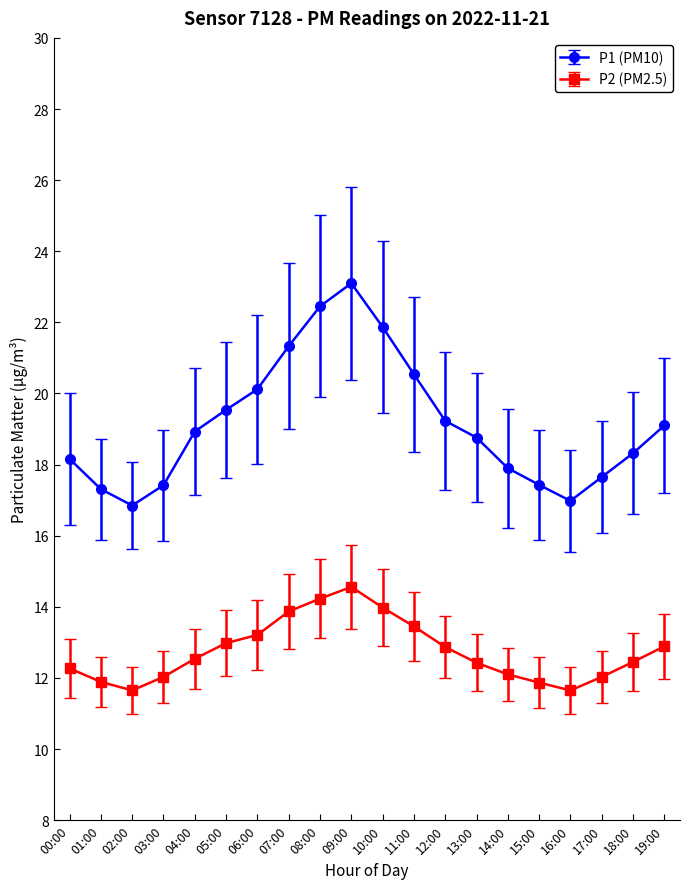

At which category is the sum across all series the highest?

09:00